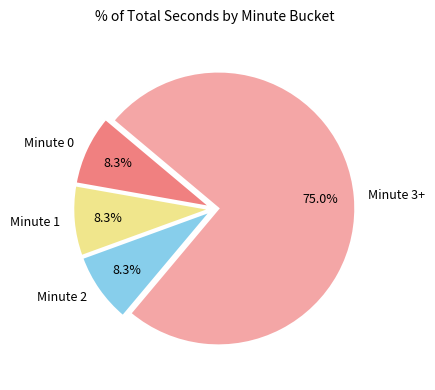

Between Minute 3+ and Minute 0, which is larger?

Minute 3+